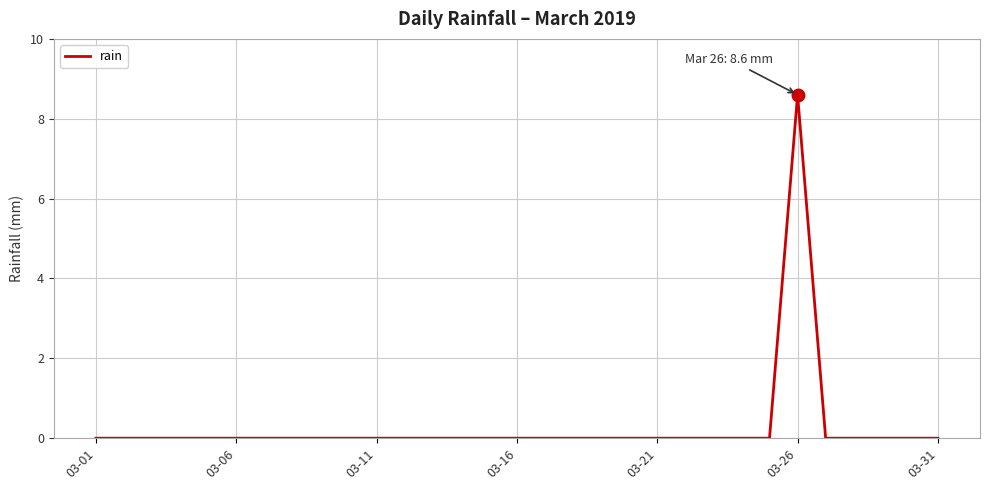

What is the greatest value displayed?

8.6